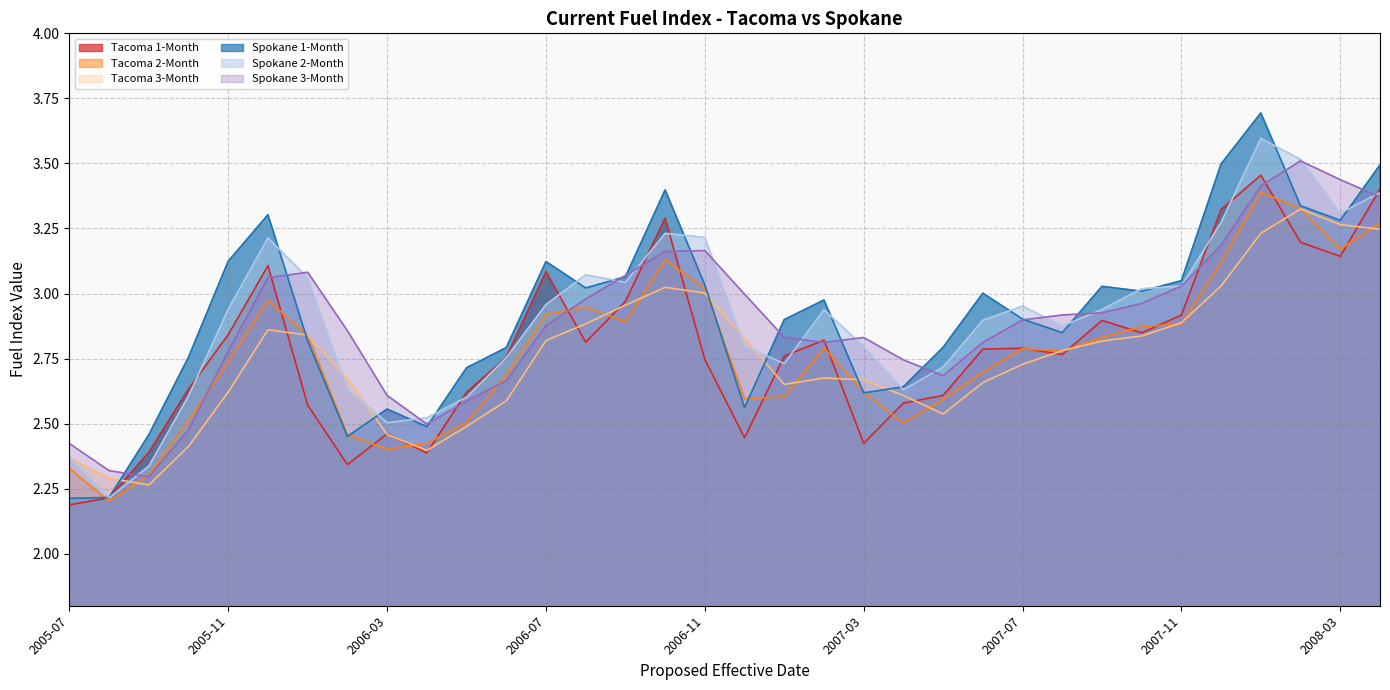

What is the minimum value for Tacoma 3-Month?

2.3